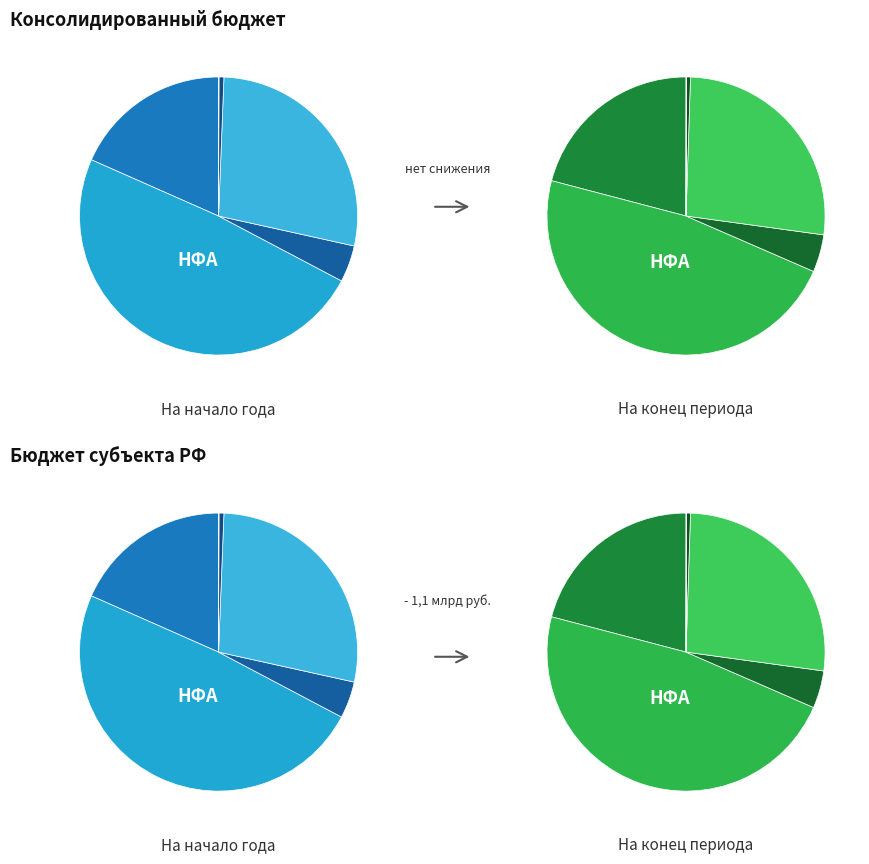

What is the total percentage of Нематериальные активы (остаточная стоимость) and Материальные запасы?

4.3%